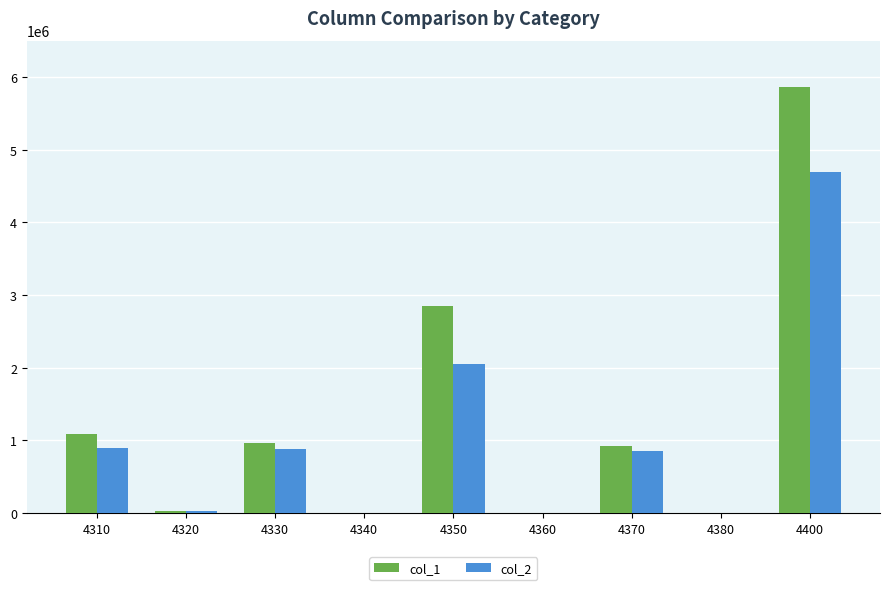

Between 4350 and 4380, which series saw the biggest shift?

col_1